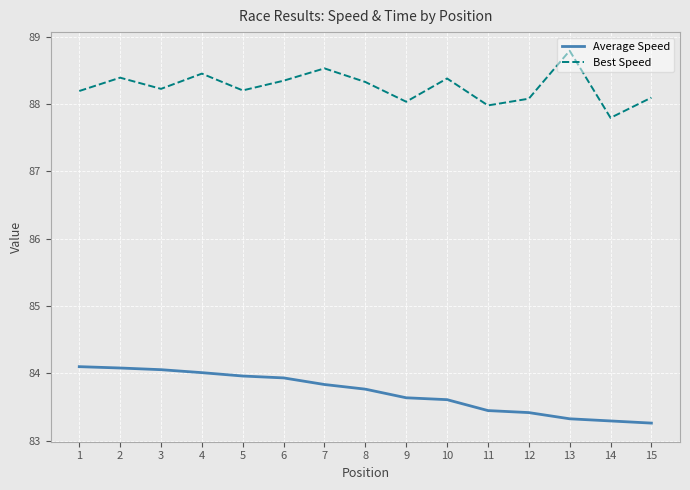

True or false: Best Speed and Average Speed cross at least once.

False